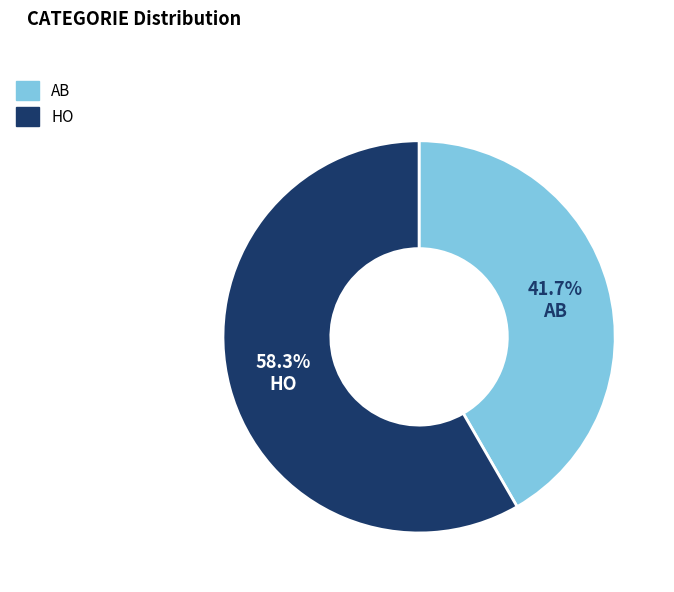

To the nearest percent, what is the average slice percentage?

50%